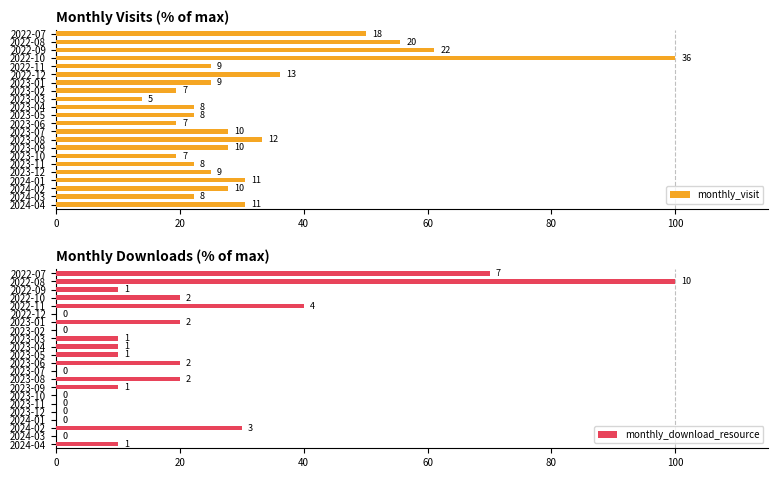

How many data points in monthly_visit are less than 27?

11